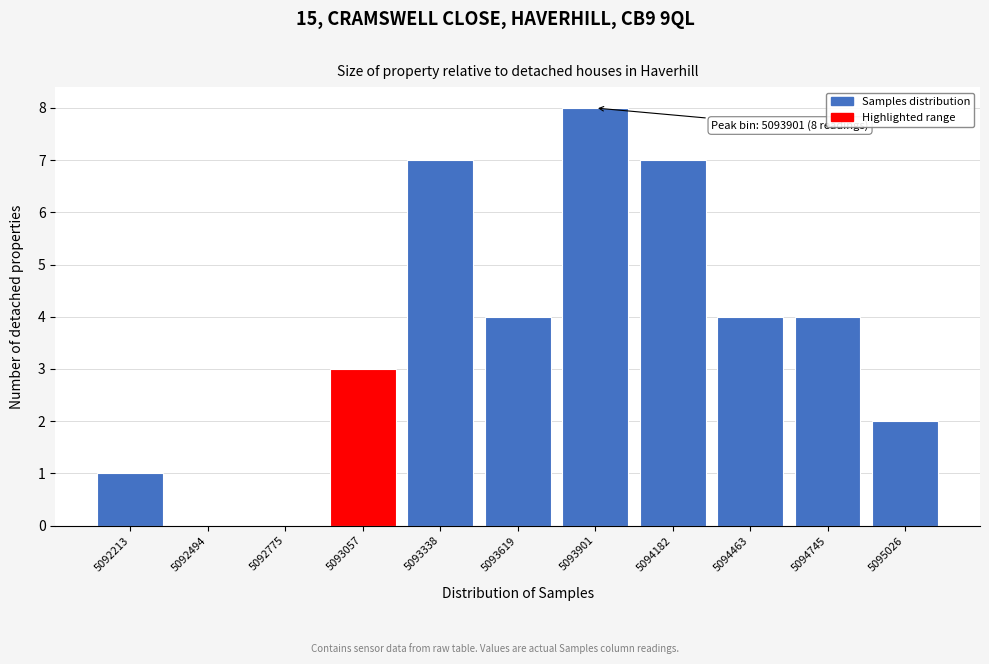

Reading right to left, extract all data points from this chart.

5095026=2	5094745=4	5094463=4	5094182=7	5093901=8	5093619=4	5093338=7	5093057=3	5092775=0	5092494=0	5092213=1